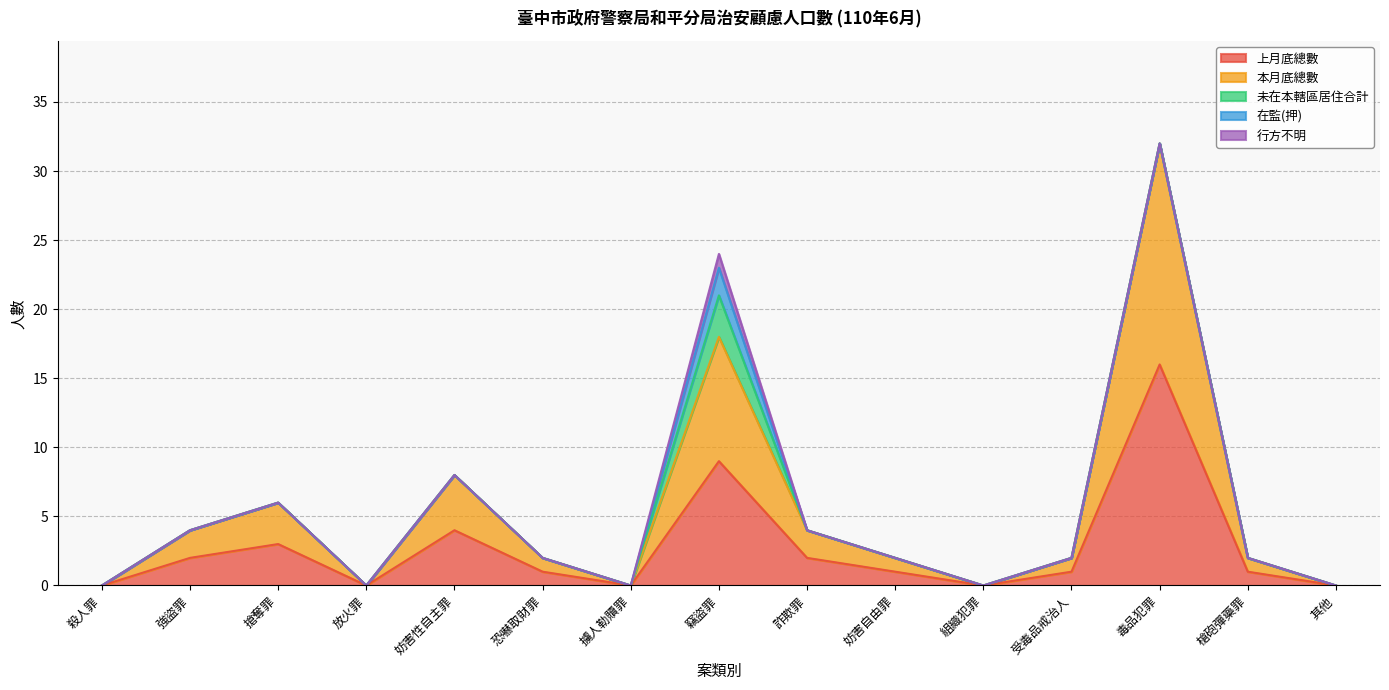

Rank the series by their maximum value, from lowest to highest.

行方不明, 在監(押), 未在本轄區居住合計, 上月底總數, 本月底總數